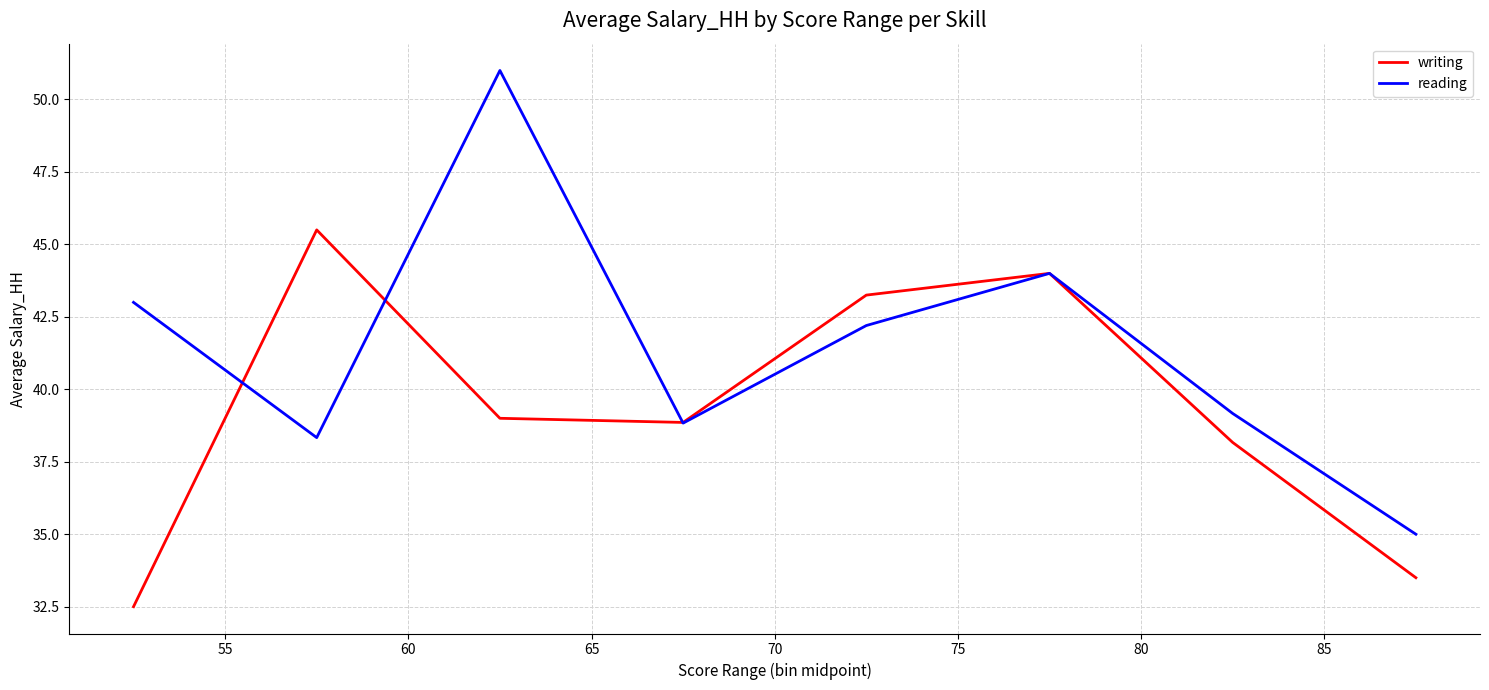

What are all the series names shown in the legend?

writing, reading